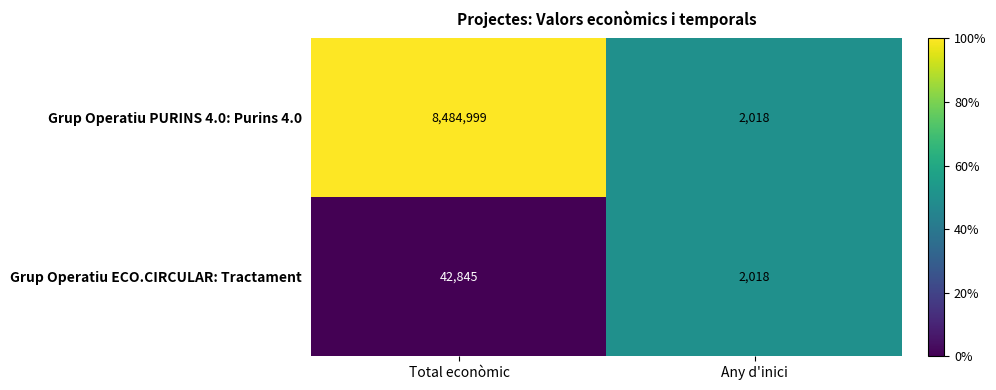

Which series changed the most between Total econòmic and Any d'inici?

Grup Operatiu PURINS 4.0: Purins 4.0